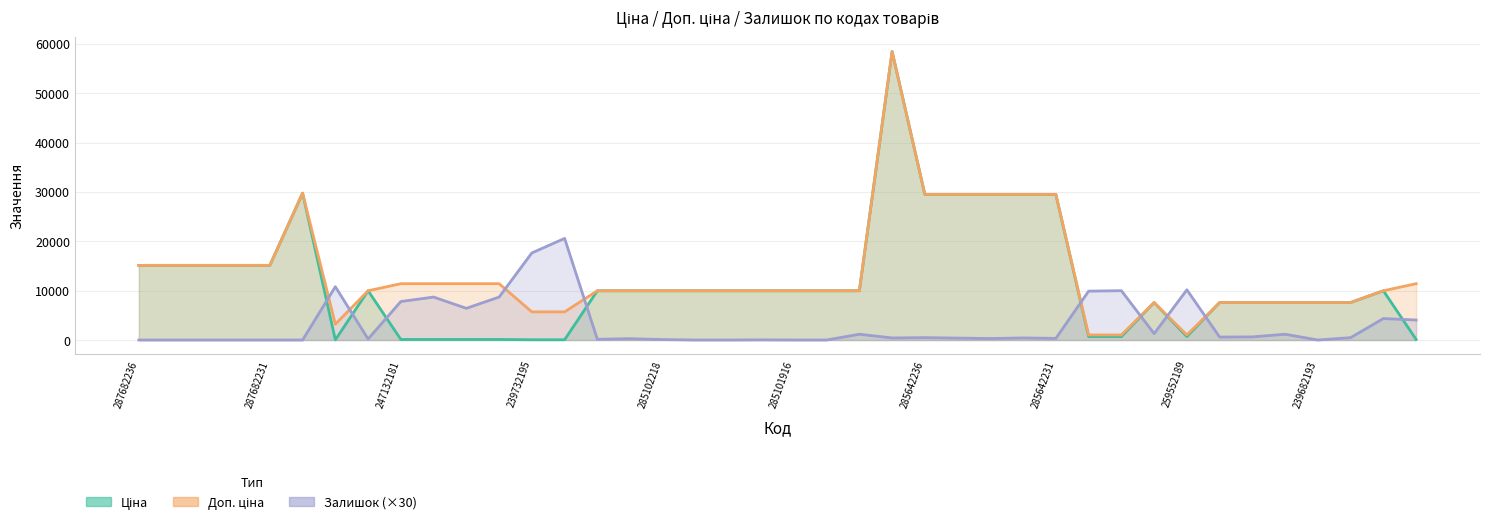

How many data points in Доп. ціна are above 9974?

28